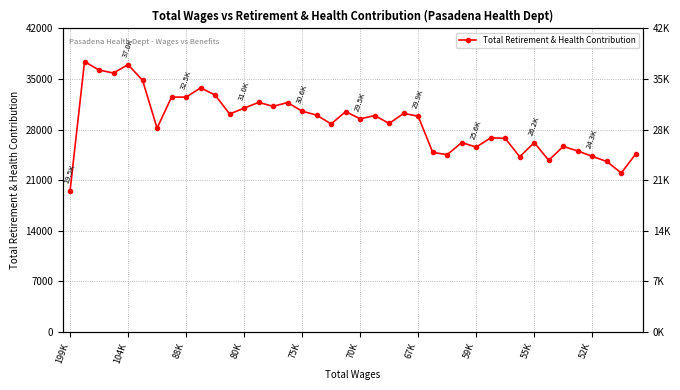

What is the sum of the values at 22 and 37?

52467